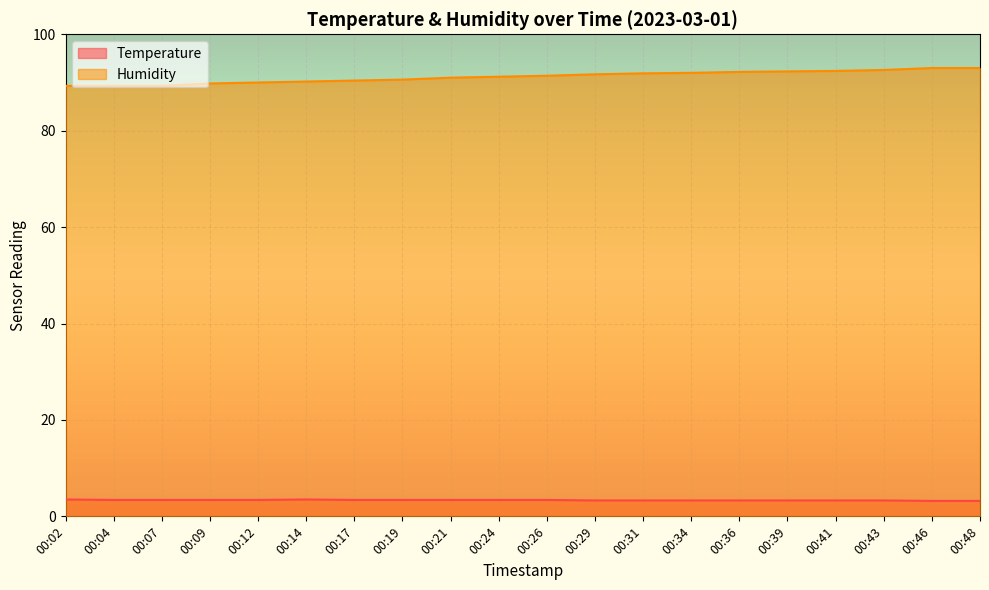

Reading right to left, transcribe all the data shown in this chart.

Temperature: 00:48=3.2	00:46=3.2	00:43=3.3	00:41=3.3	00:39=3.3	00:36=3.3	00:34=3.3	00:31=3.3	00:29=3.3	00:26=3.4	00:24=3.4	00:21=3.4	00:19=3.4	00:17=3.4	00:14=3.5	00:12=3.4	00:09=3.4	00:07=3.4	00:04=3.4	00:02=3.5
Humidity: 00:48=93.0	00:46=93.0	00:43=92.6	00:41=92.4	00:39=92.3	00:36=92.2	00:34=92.0	00:31=91.9	00:29=91.7	00:26=91.4	00:24=91.2	00:21=91.0	00:19=90.6	00:17=90.4	00:14=90.2	00:12=90.0	00:09=89.8	00:07=89.3	00:04=89.3	00:02=89.3